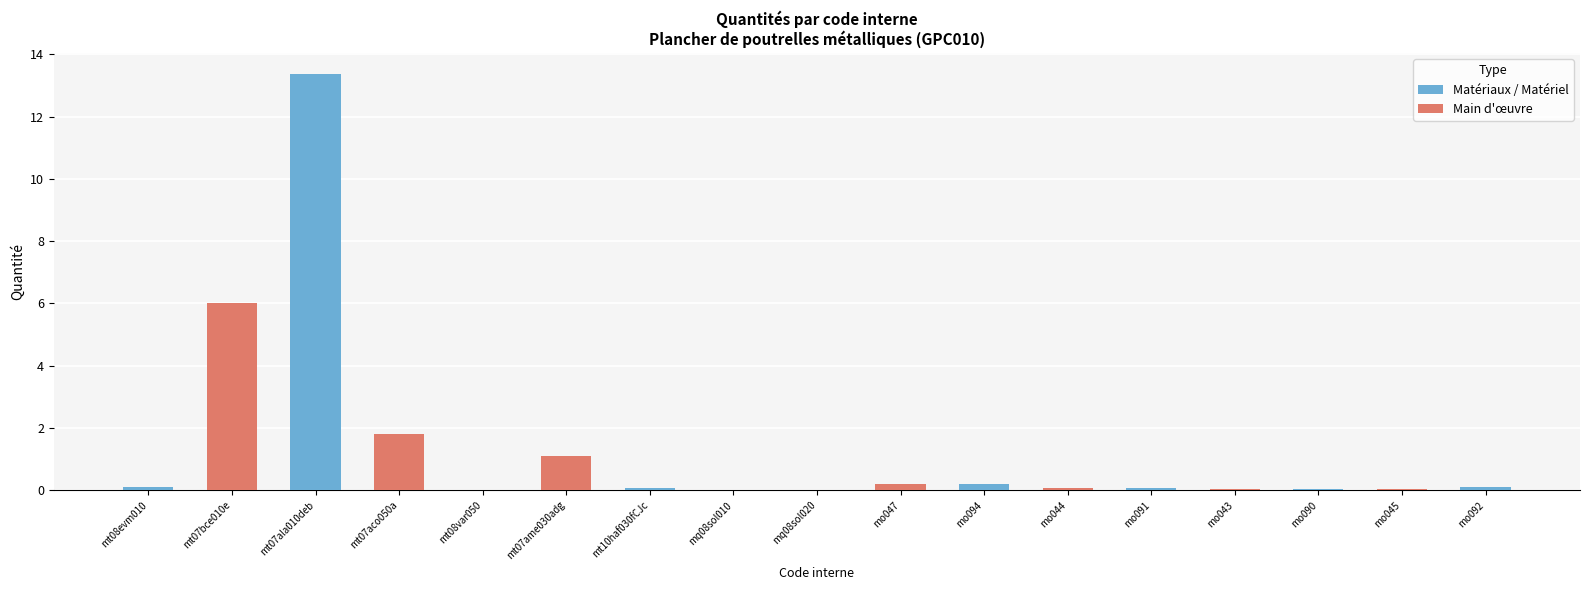

What is the difference between the maximum and minimum values?

13.4